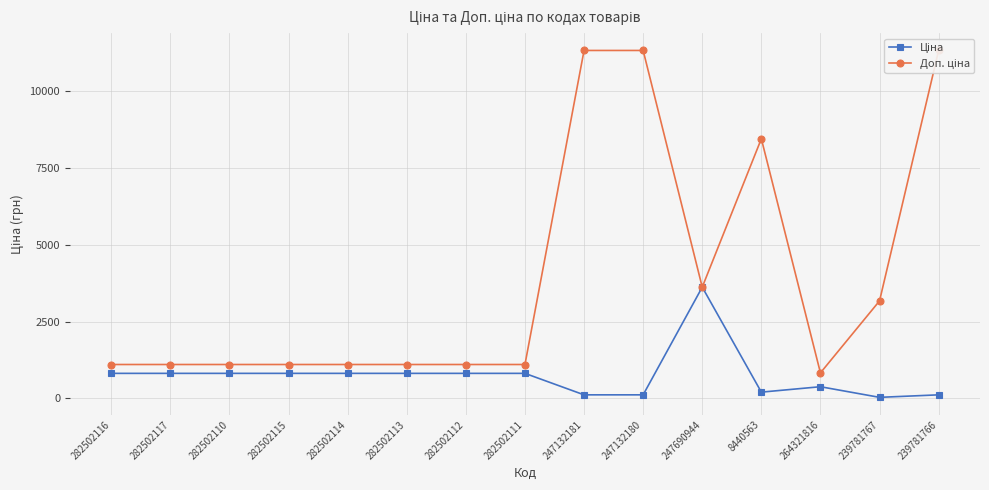

What is the total value across all series at 247132180?

11447.3